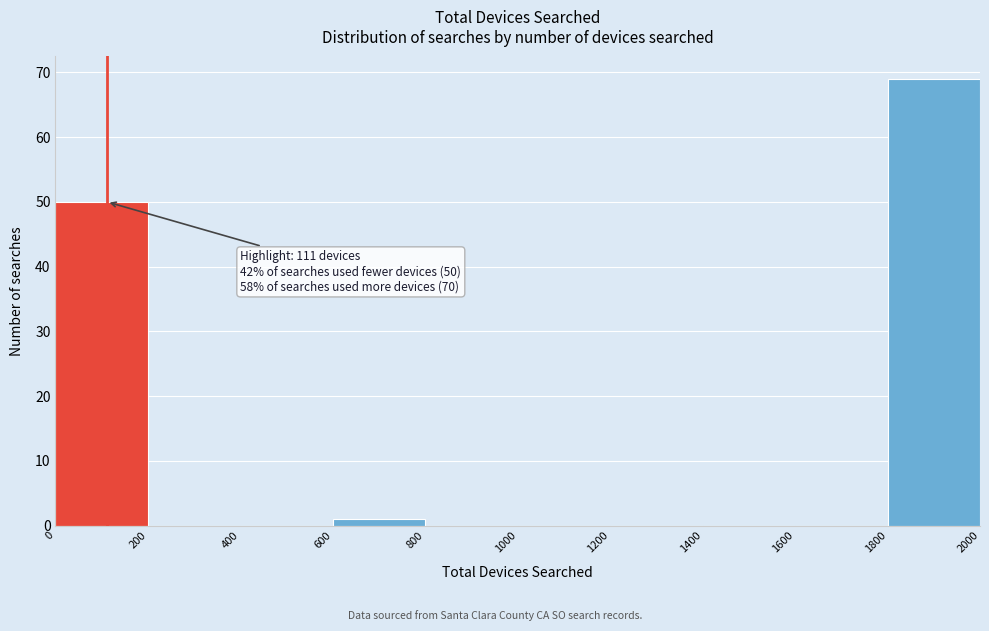

Over which range of the x-axis is the bar tallest?

1800 to 2000